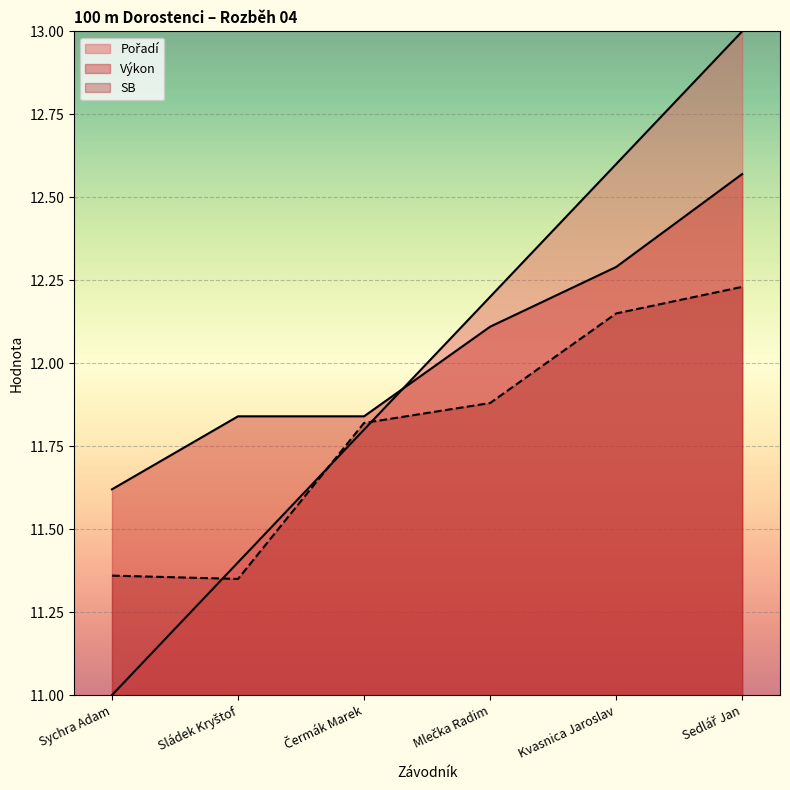

What is the lowest value of the SB series?

11.3